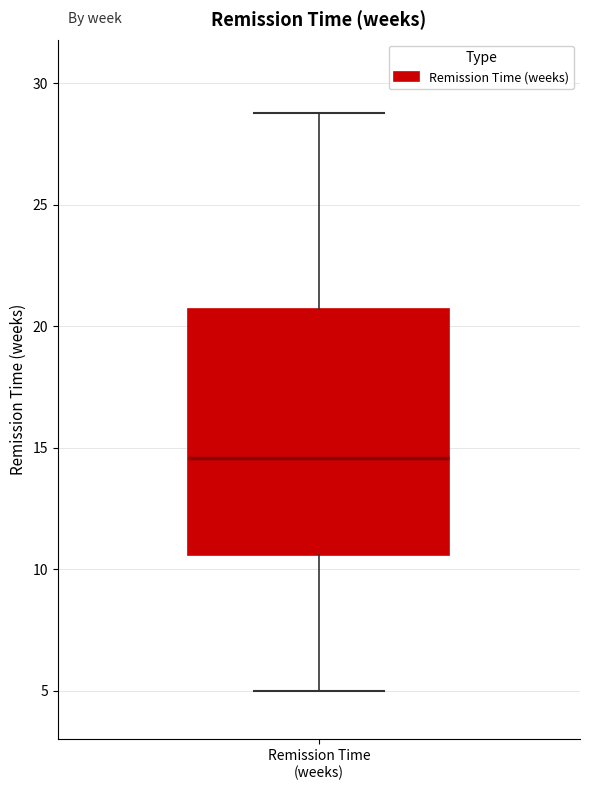

Read this box plot against the y-axis: the position of the median line, the range covered by the box, and the ends of both whiskers. The values are not printed on the chart, so give them approximately, as read against the axis.

median 14.5, box 10.5 to 20.5, whiskers 5.0 to 29.0